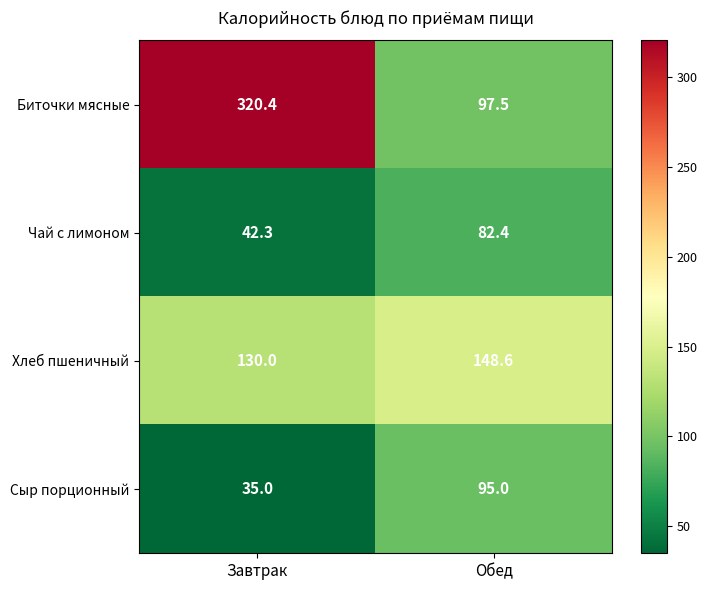

At which label is Биточки мясные closest to 208?

Обед